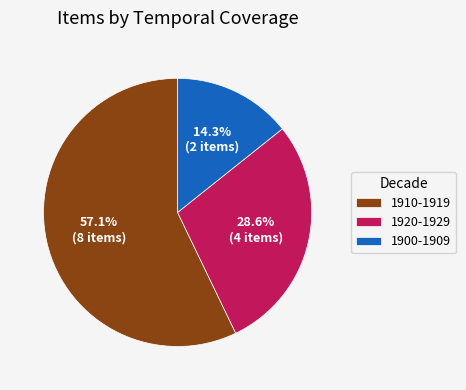

How many segments does this pie chart have?

3